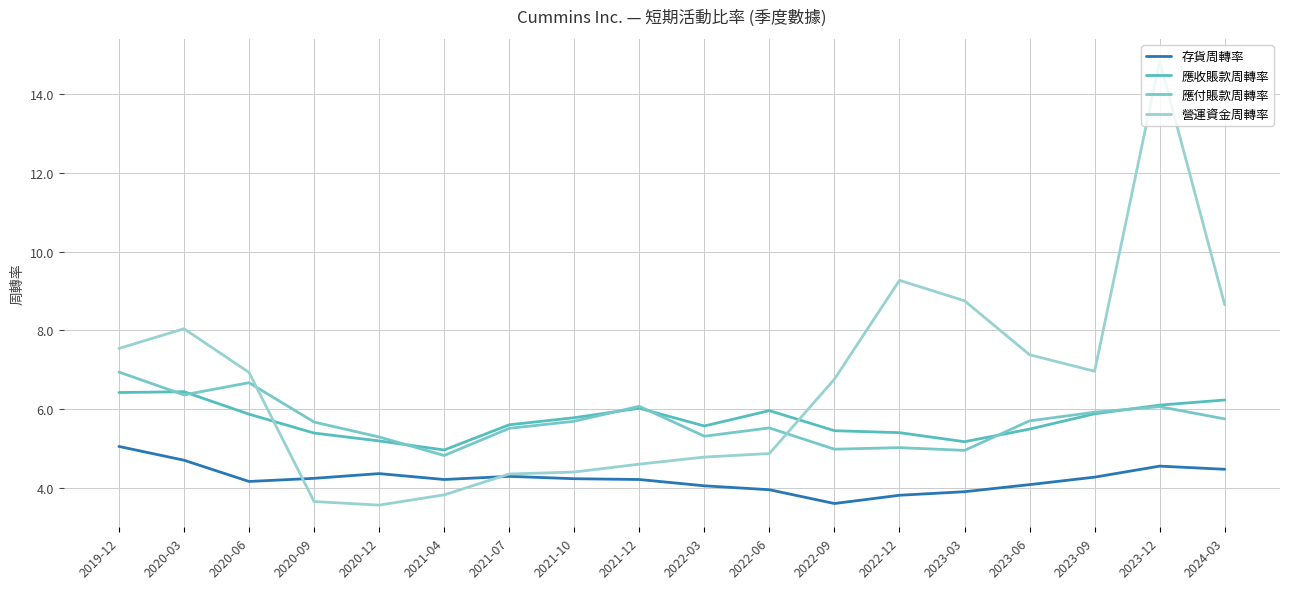

How many values in the 應收賬款周轉率 series are below 5?

1